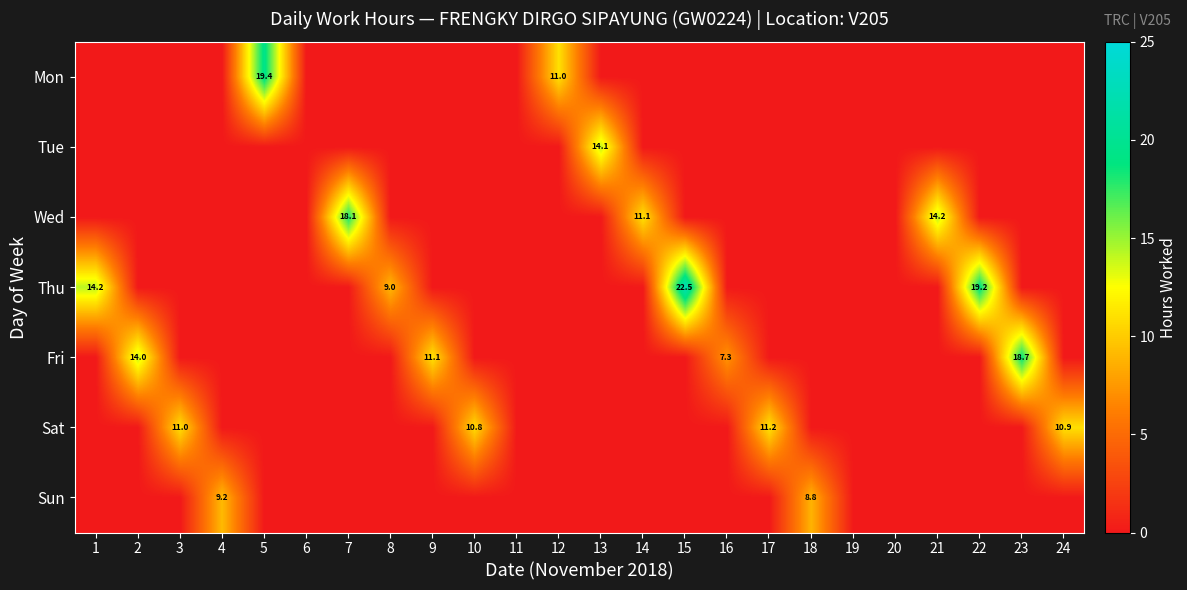

What is the maximum value for Sat?

11.2